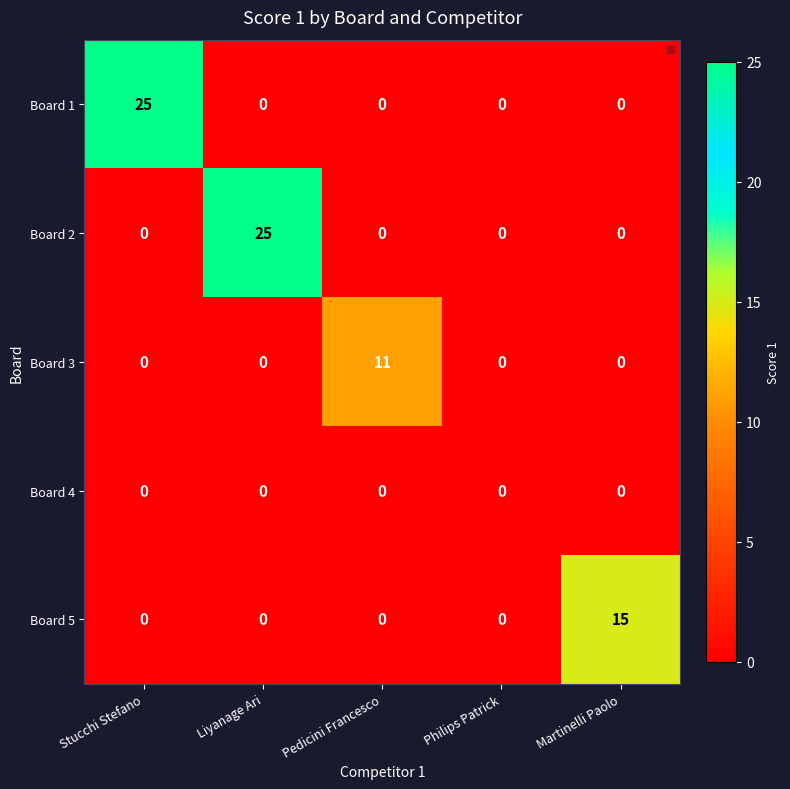

Reading left to right, what are all the values shown in this chart?

Board 1: Stucchi Stefano=25	Liyanage Ari=0	Pedicini Francesco=0	Philips Patrick=0	Martinelli Paolo=0
Board 2: Stucchi Stefano=0	Liyanage Ari=25	Pedicini Francesco=0	Philips Patrick=0	Martinelli Paolo=0
Board 3: Stucchi Stefano=0	Liyanage Ari=0	Pedicini Francesco=11	Philips Patrick=0	Martinelli Paolo=0
Board 4: Stucchi Stefano=0	Liyanage Ari=0	Pedicini Francesco=0	Philips Patrick=0	Martinelli Paolo=0
Board 5: Stucchi Stefano=0	Liyanage Ari=0	Pedicini Francesco=0	Philips Patrick=0	Martinelli Paolo=15